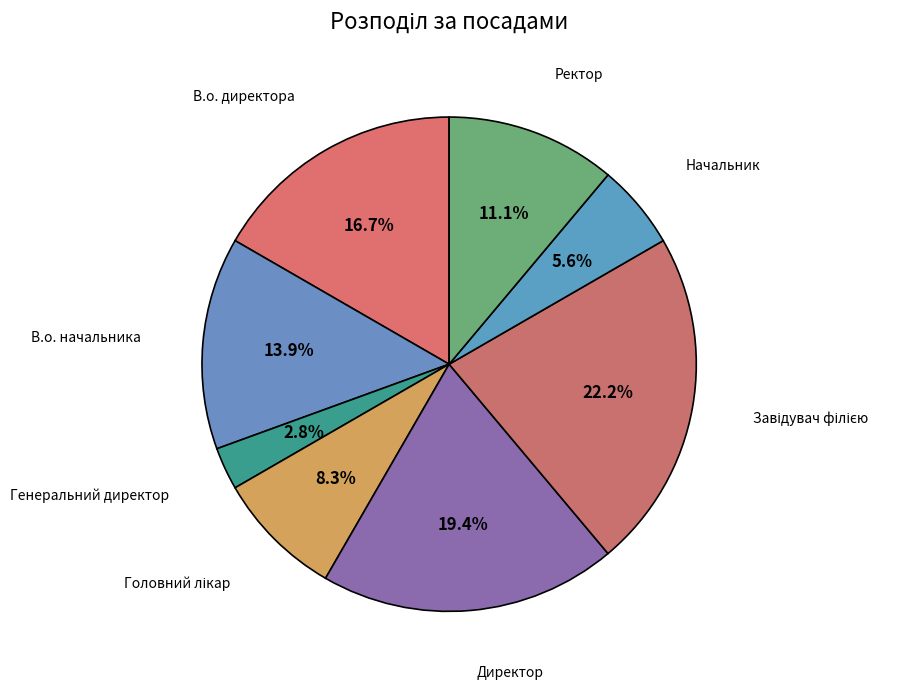

Is Генеральний директор the majority of the pie?

No